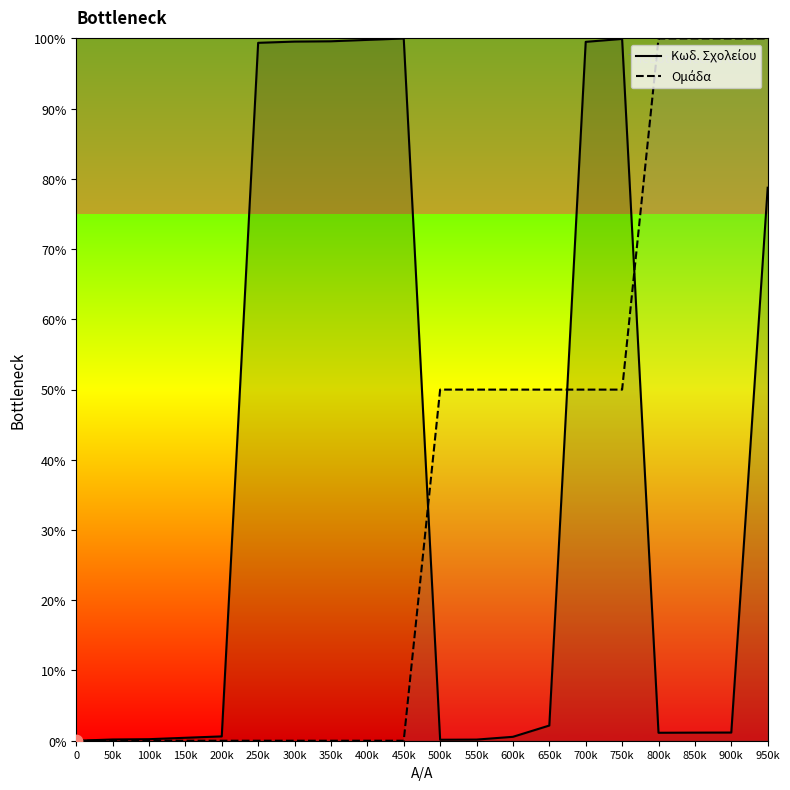

Which series contains the lowest Y value?

Κωδ. Σχολείου